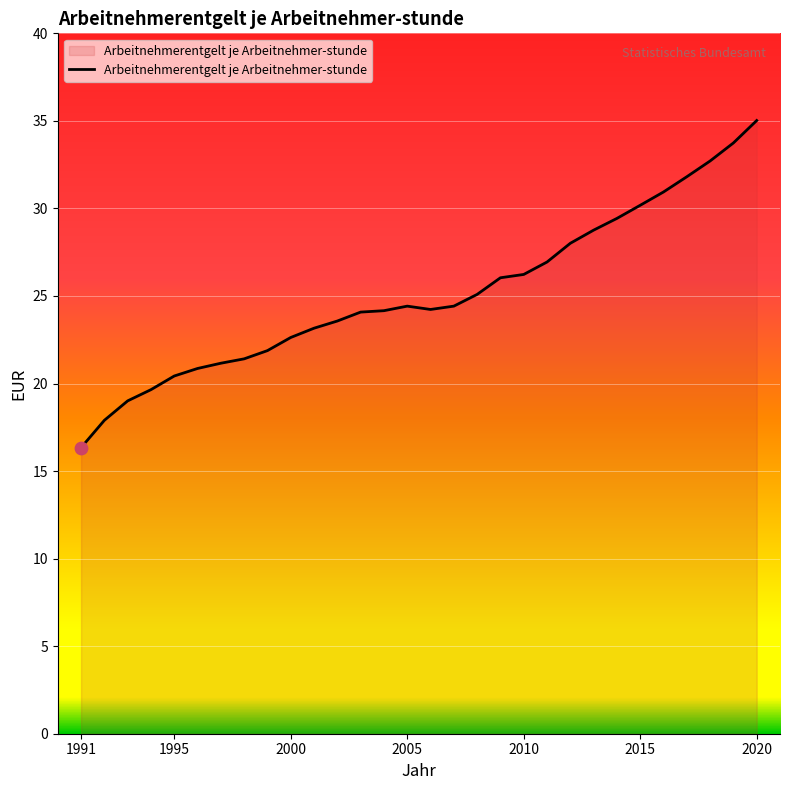

What is the greatest value displayed?

35.0